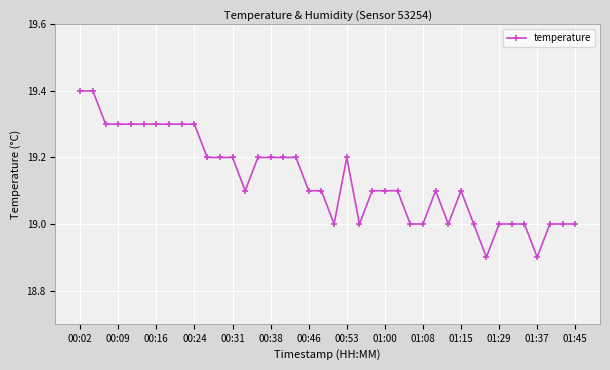

Count the values in the range 19 to 20.

38